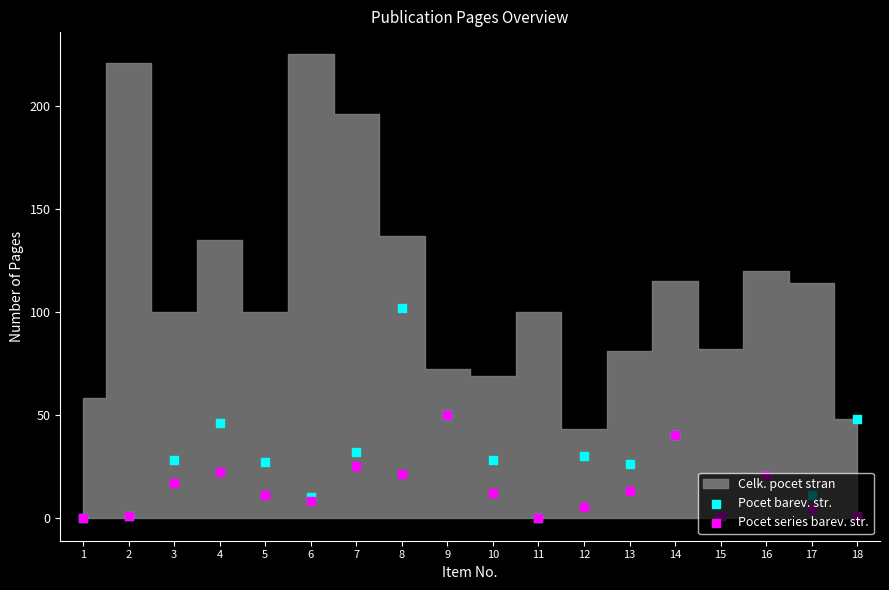

Which series contains the lowest Y value?

Pocet barev. str.